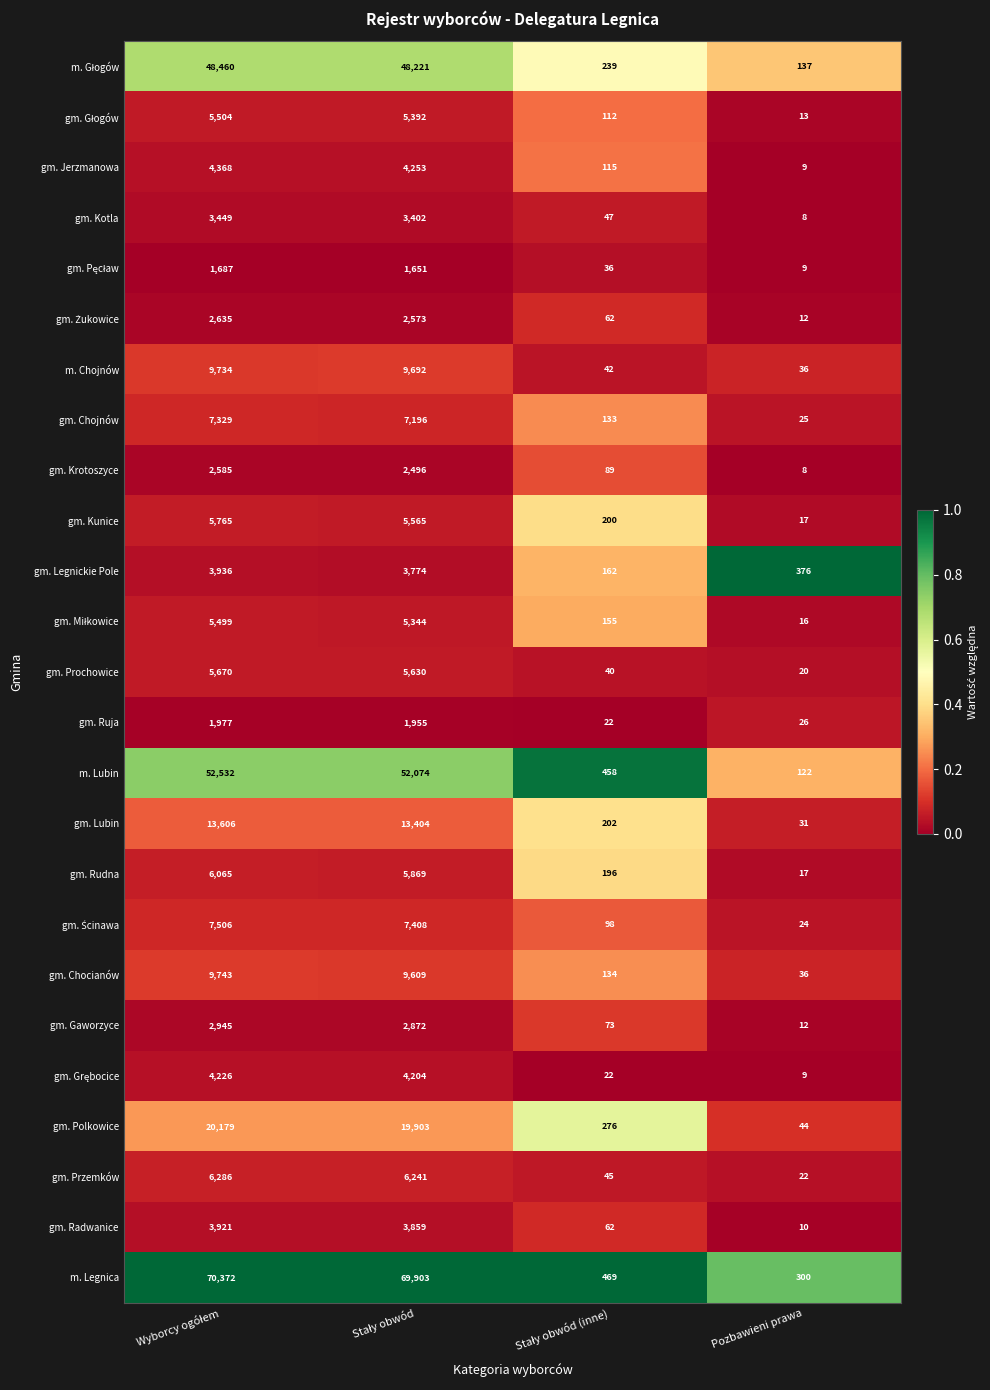

What is the average value of the gm. Ruja series?

995